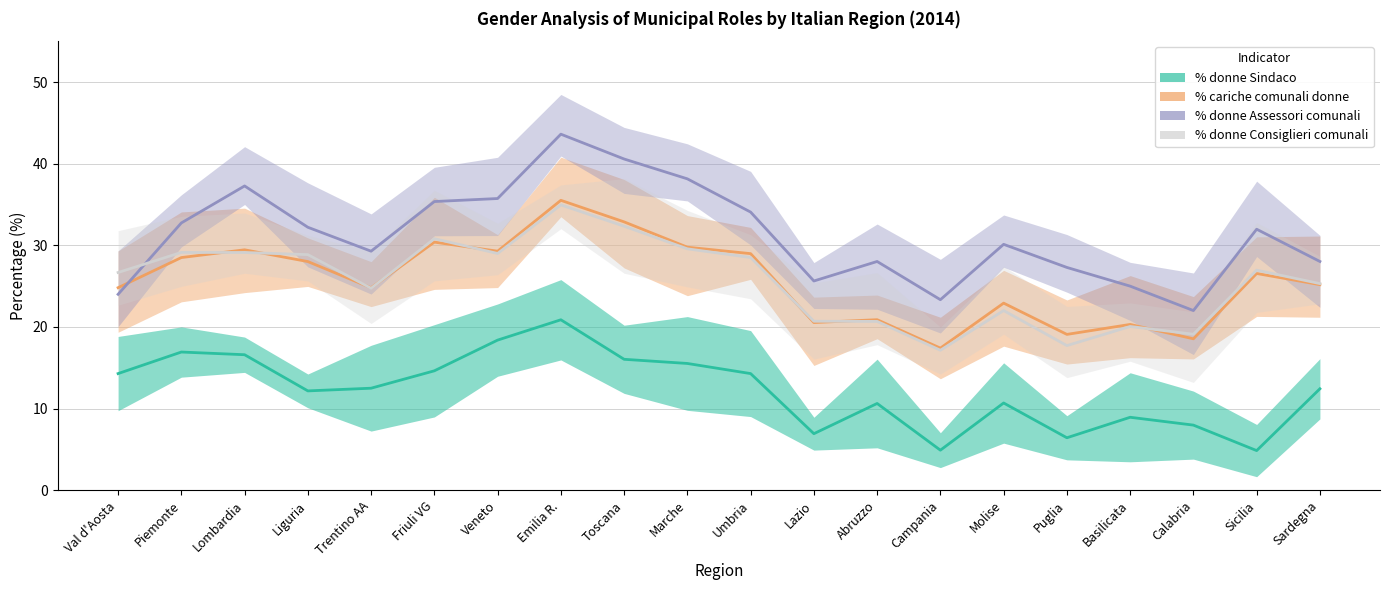

True or false: % cariche comunali donne and % donne Sindaco cross at least once.

False